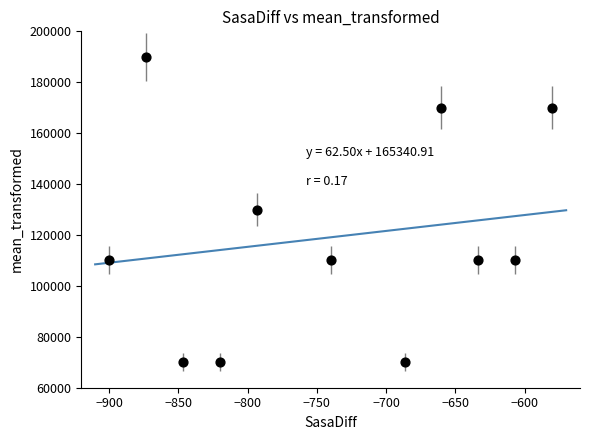

What is the range of Y values (max minus min)?

120000